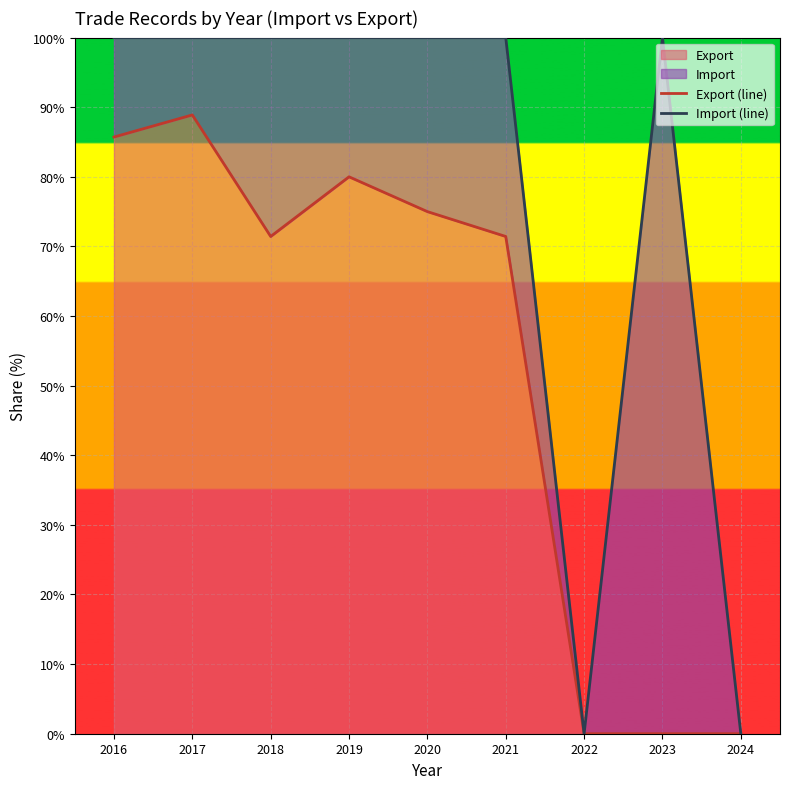

The value of Import (line) at 2023 is 100.0. True or false?

True